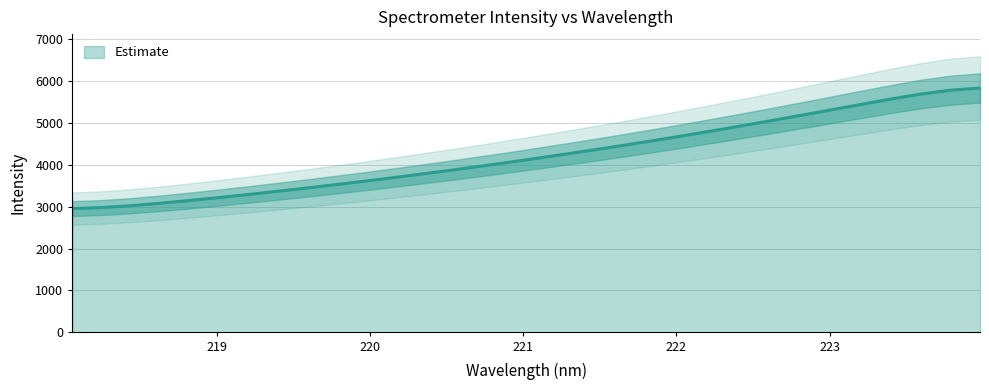

What is the label of the 8th point from the right?

222.6447